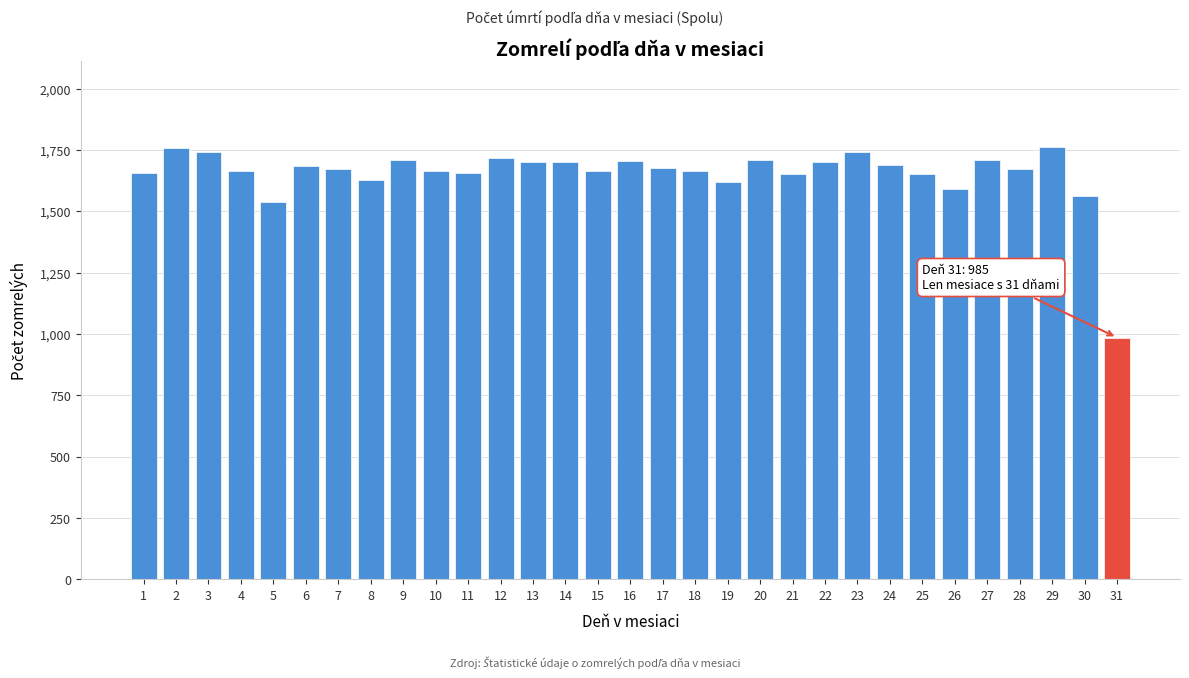

What is the sum of all values?

51236